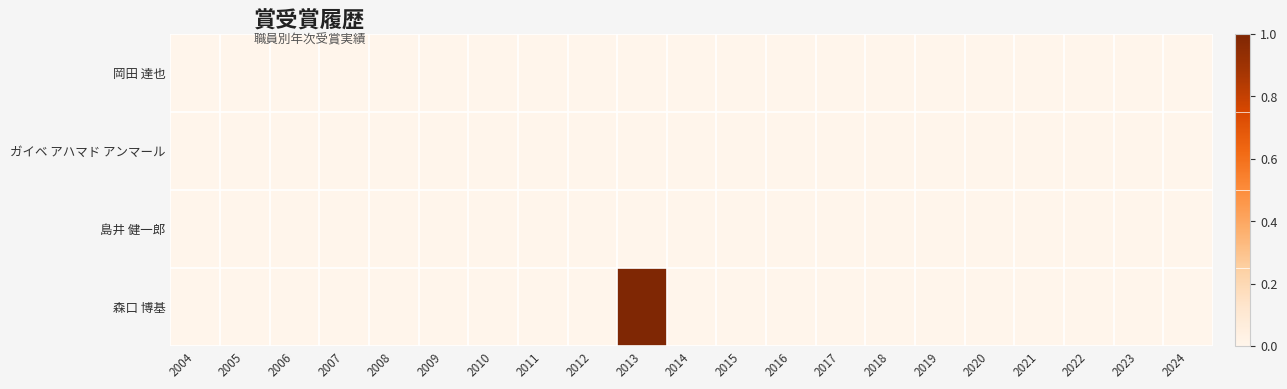

At how many categories does at least one series exceed 0?

1